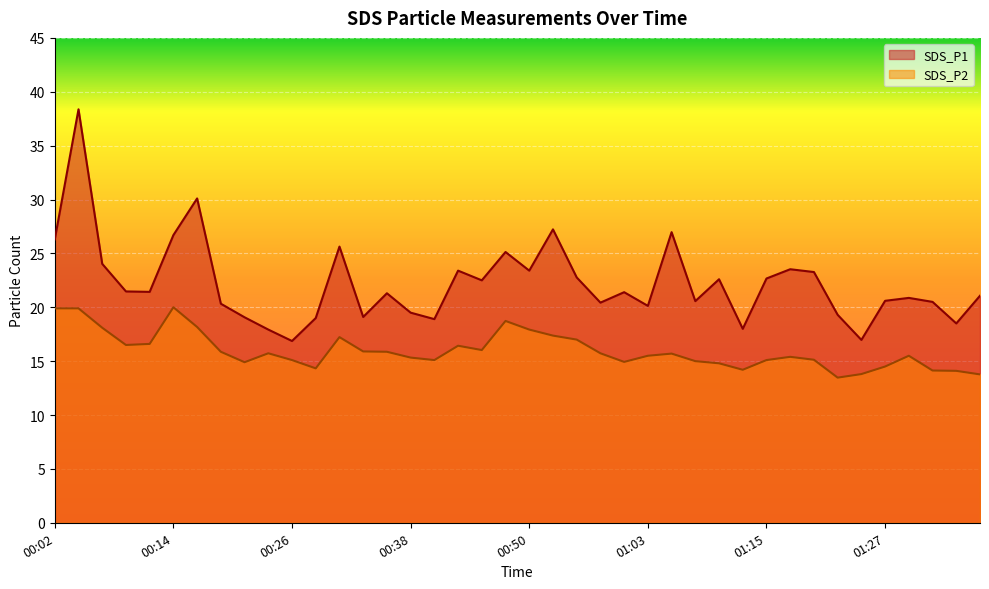

True or false: SDS_P1 and SDS_P2 intersect in this chart.

False